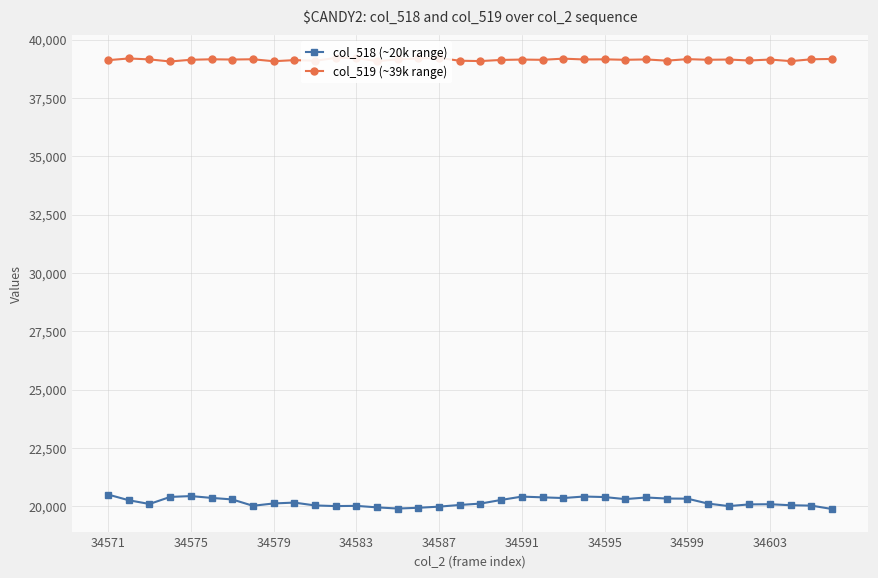

Is this an area chart (filled region under the line)?

No